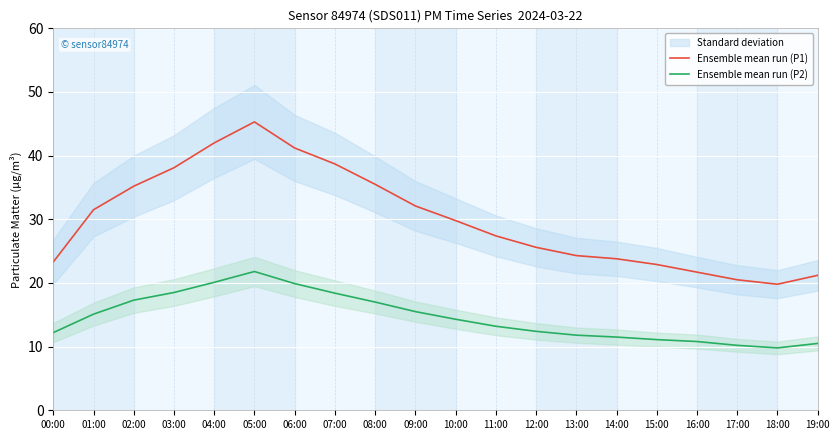

What is the label of the 14th point from the right?

06:00